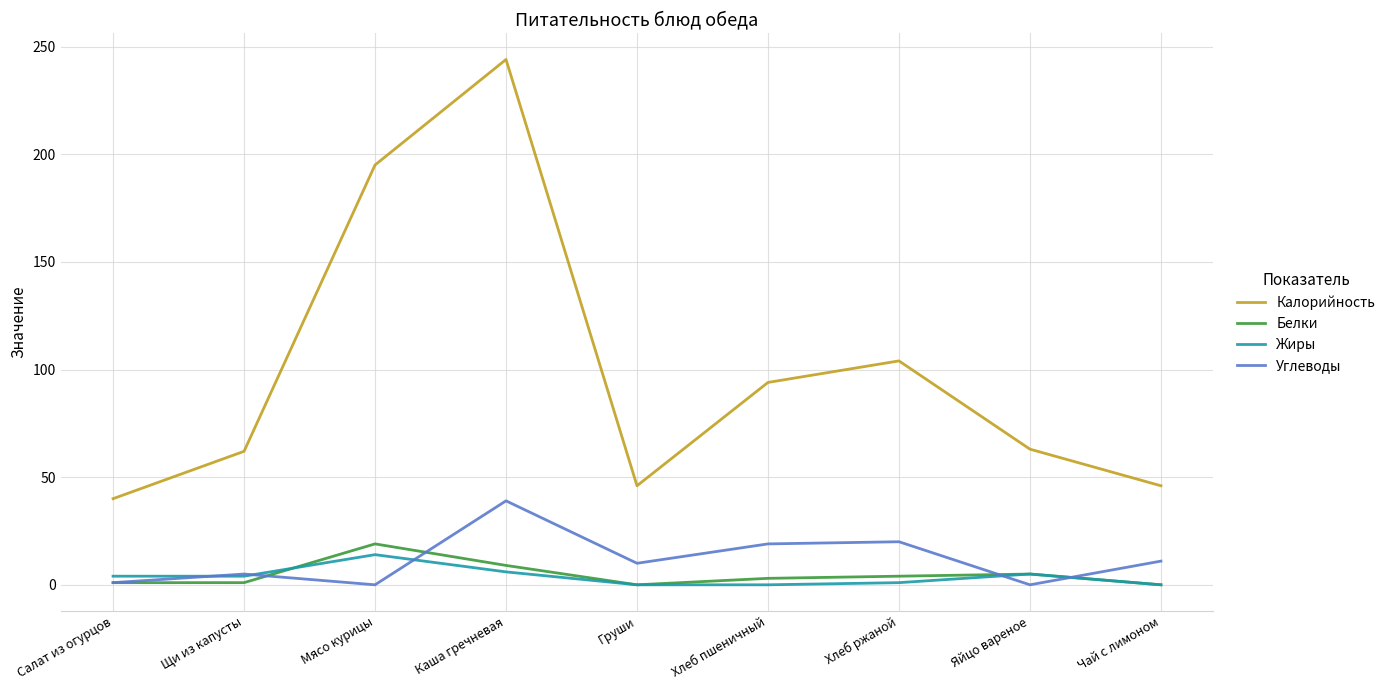

Between Хлеб пшеничный and Чай с лимоном, which series saw the biggest shift?

Калорийность